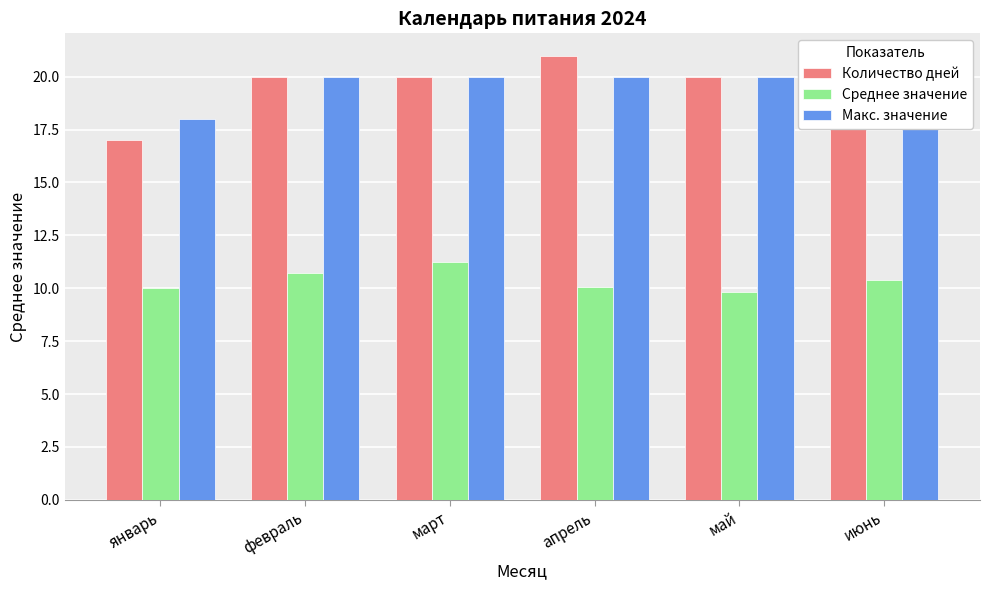

Where does the Среднее значение series first go above 10?

февраль